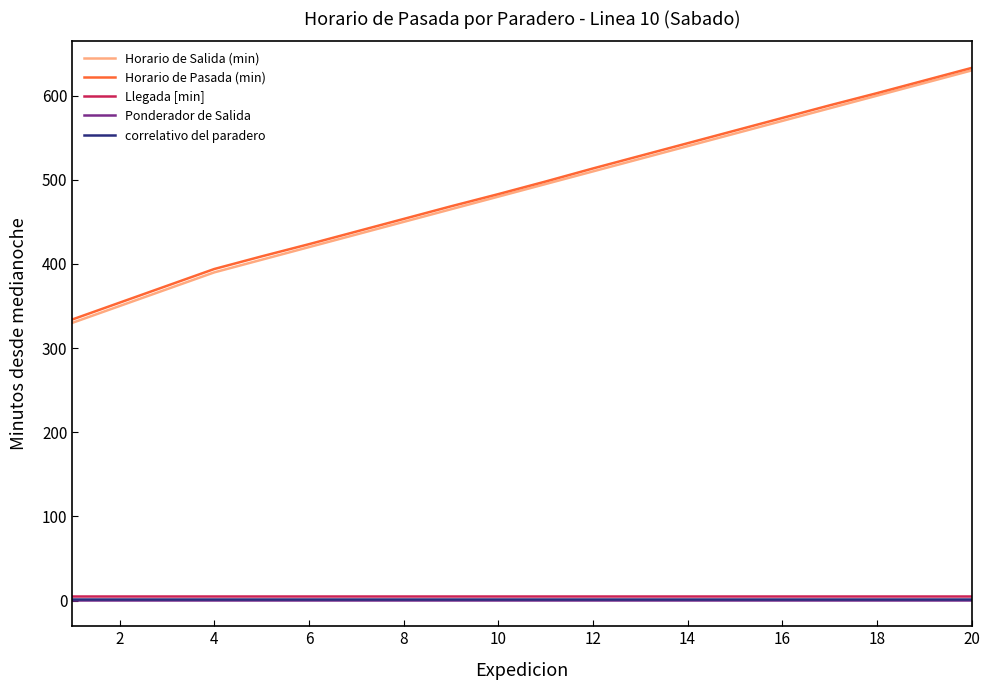

True or false: Horario de Pasada (min) and Ponderador de Salida cross at least once.

False